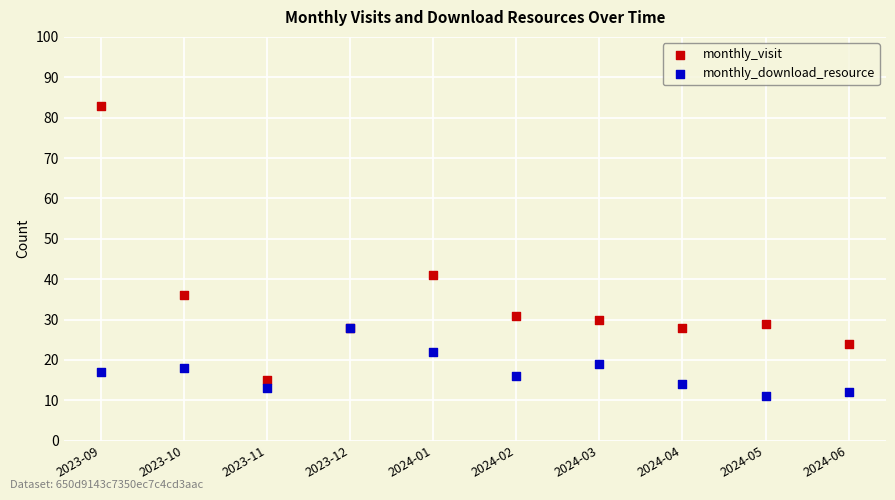

What are all the series names shown in the legend?

monthly_visit, monthly_download_resource